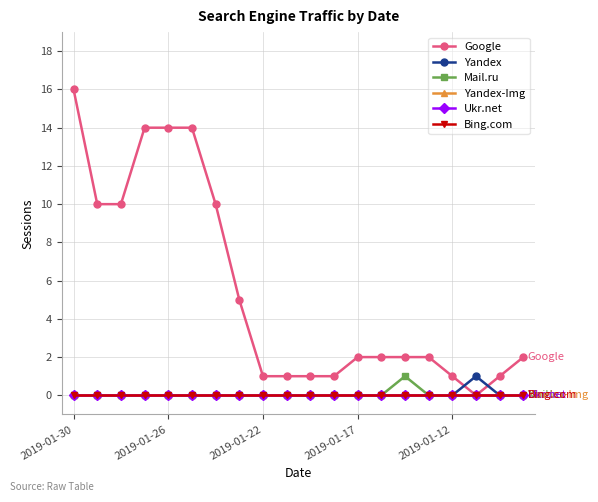

Does the chart have visible grid lines?

Yes